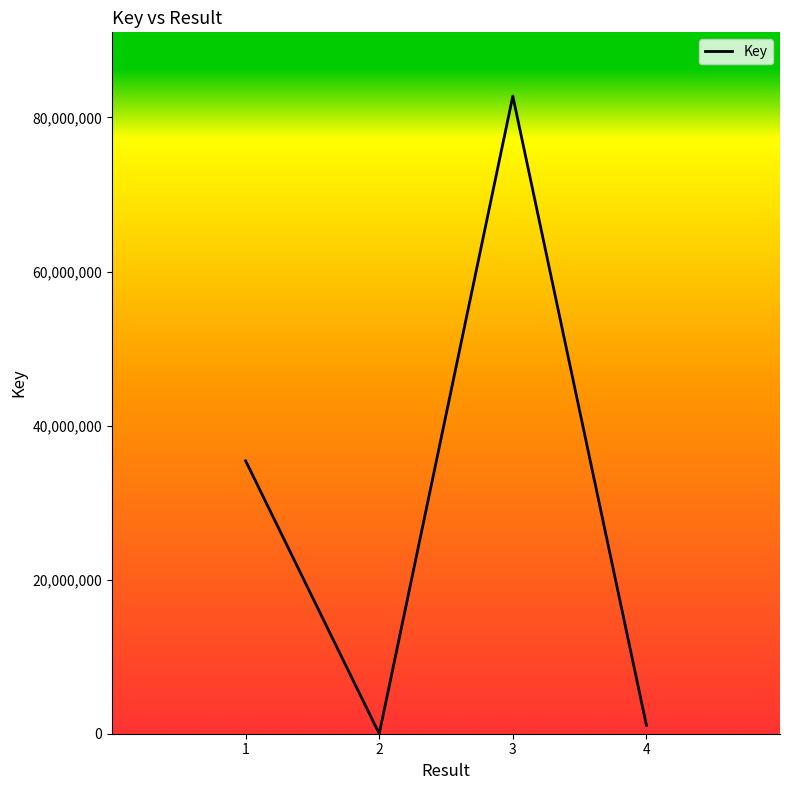

What is the smallest value displayed?

499